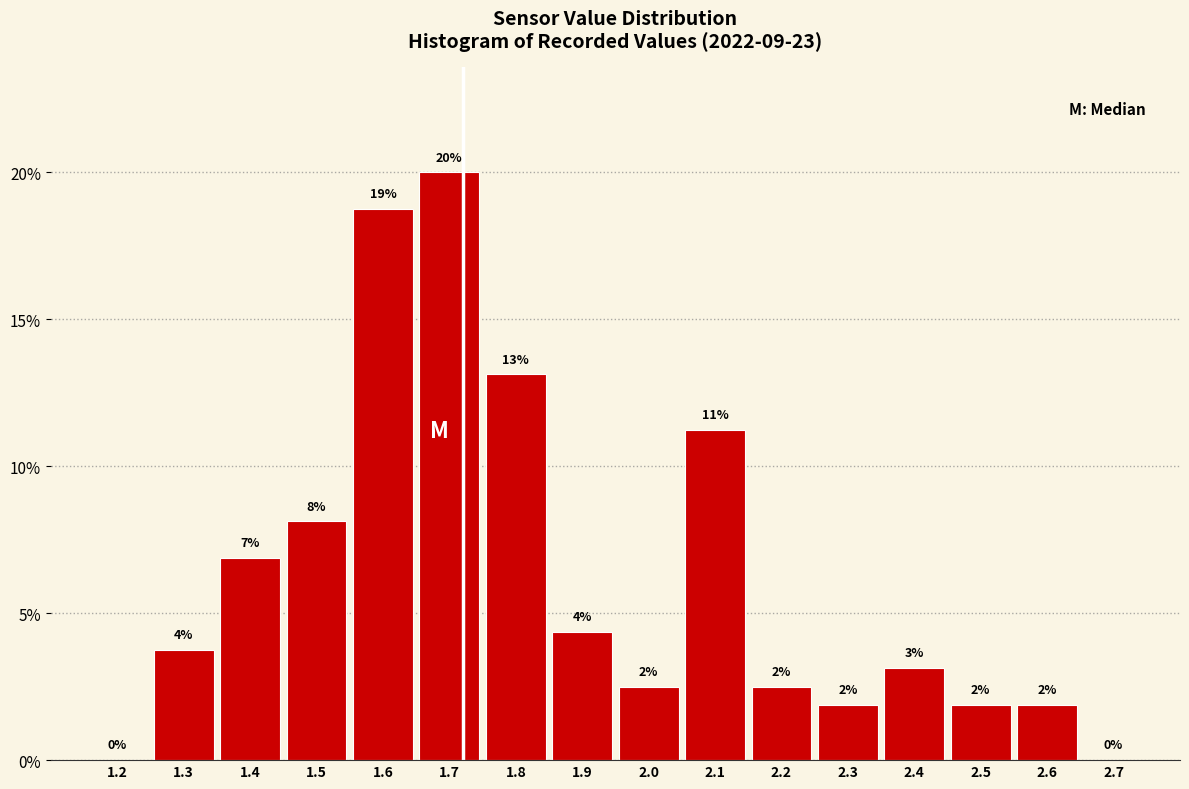

Are the bars horizontal?

No